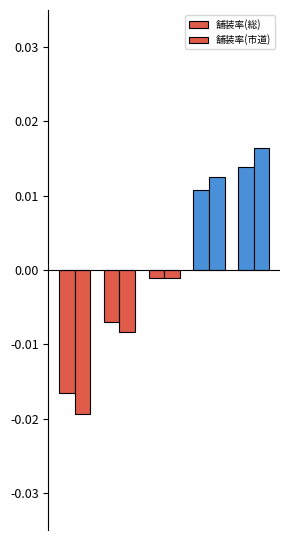

Does the chart contain stacked bars?

No